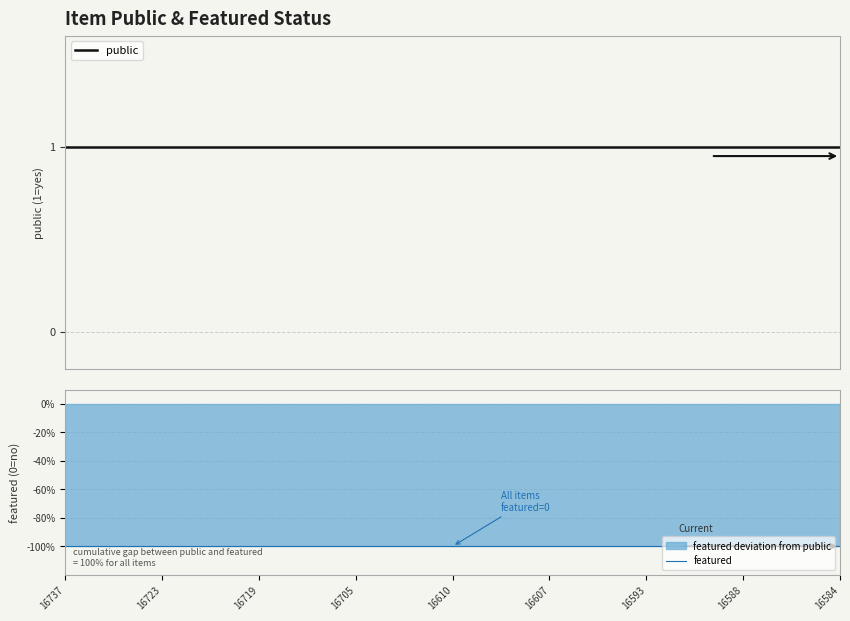

What is the label of the 1st point from the left?

16737